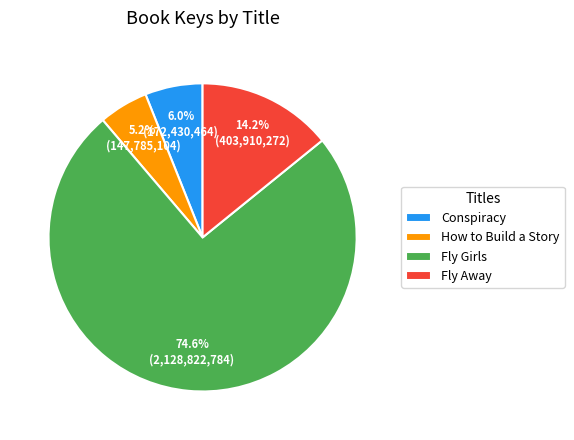

The Fly Girls slice represents 68% of the pie. True or false?

False